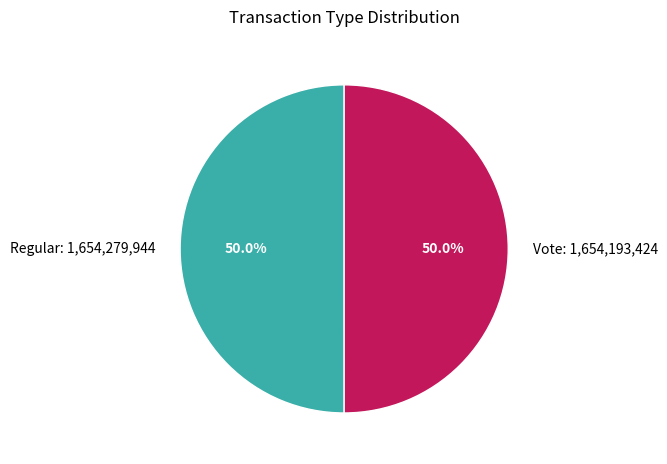

Combined, what portion of the pie is Regular: 1,654,279,944 and Vote: 1,654,193,424?

100.0%